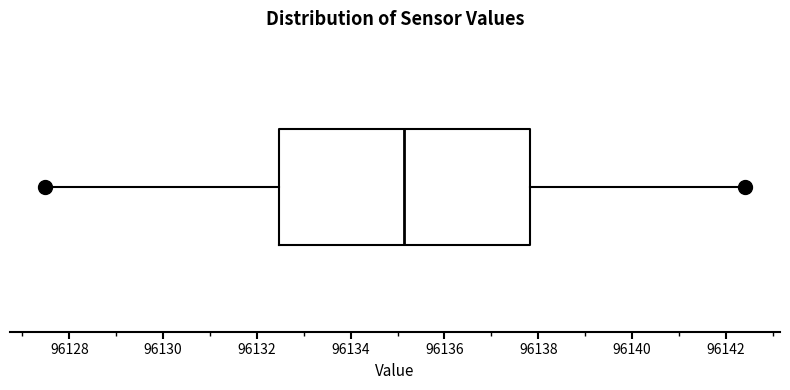

Where does the median line of the box sit on the x-axis? The values are not printed on the chart, so give them approximately, as read against the axis.

96135.2